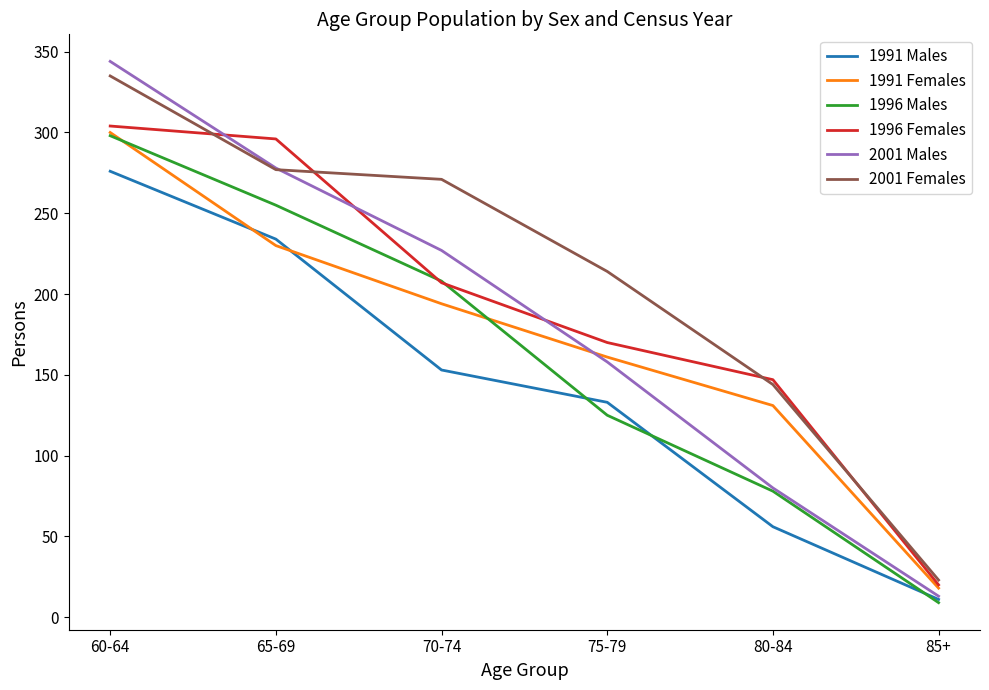

Rank the categories by 2001 Males value from lowest to highest.

85+, 80-84, 75-79, 70-74, 65-69, 60-64